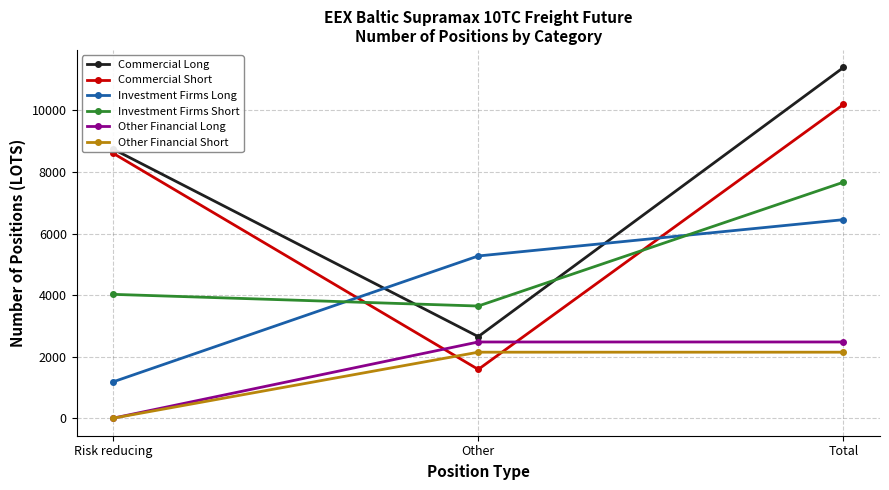

What is the sum of all Commercial Long values?

22797.0